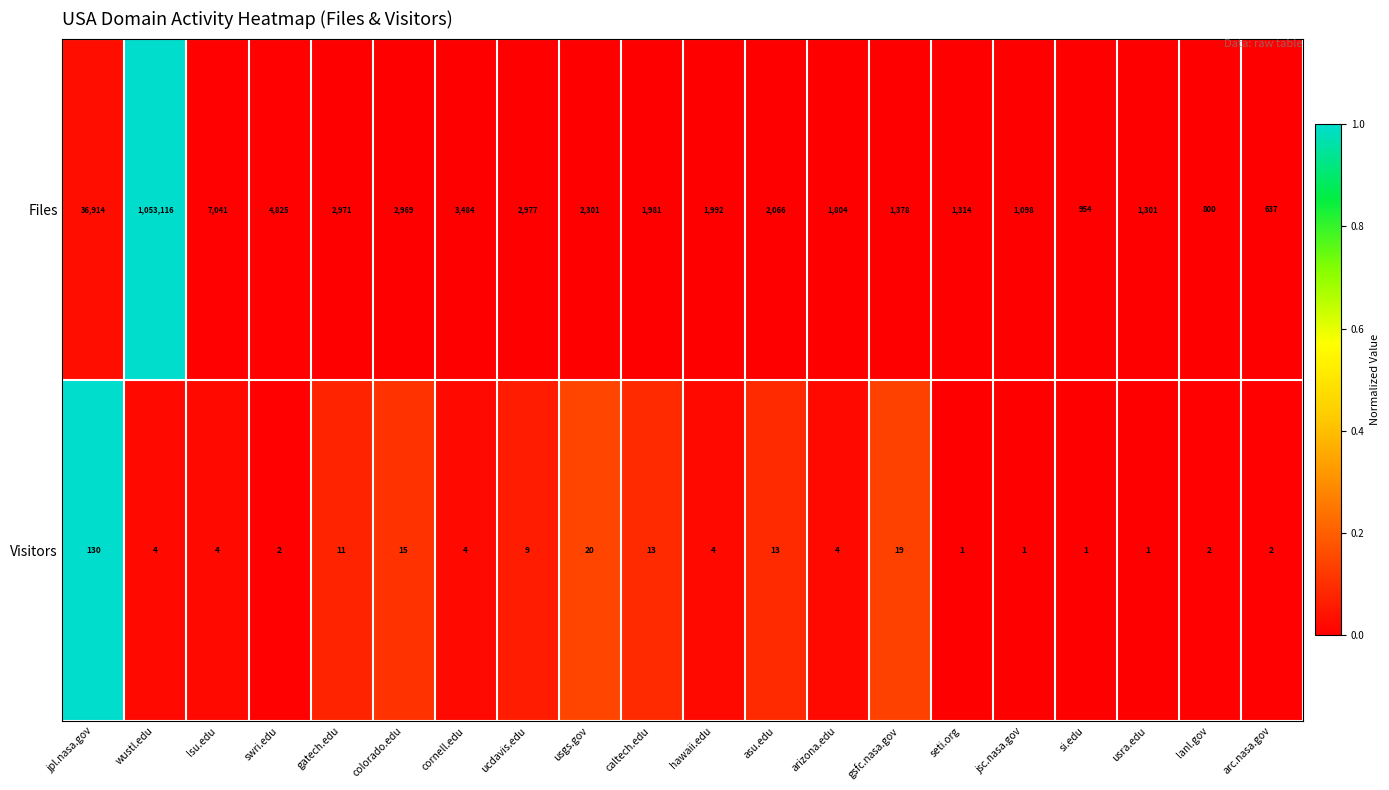

Rank the series by their average value, from highest to lowest.

Files, Visitors